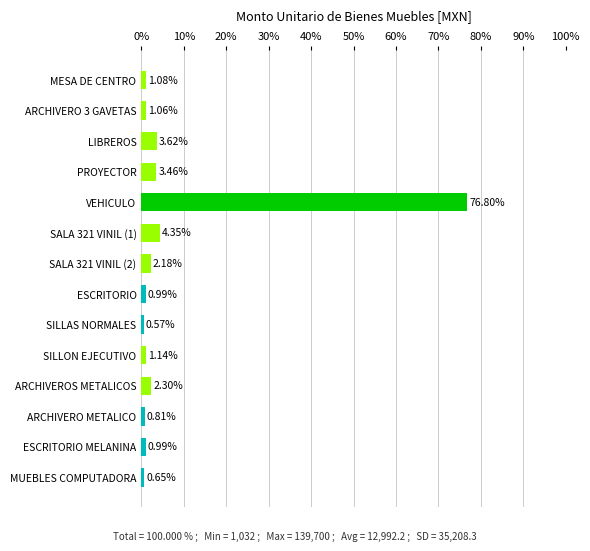

Are the bars grouped side by side (vs. stacked)?

No